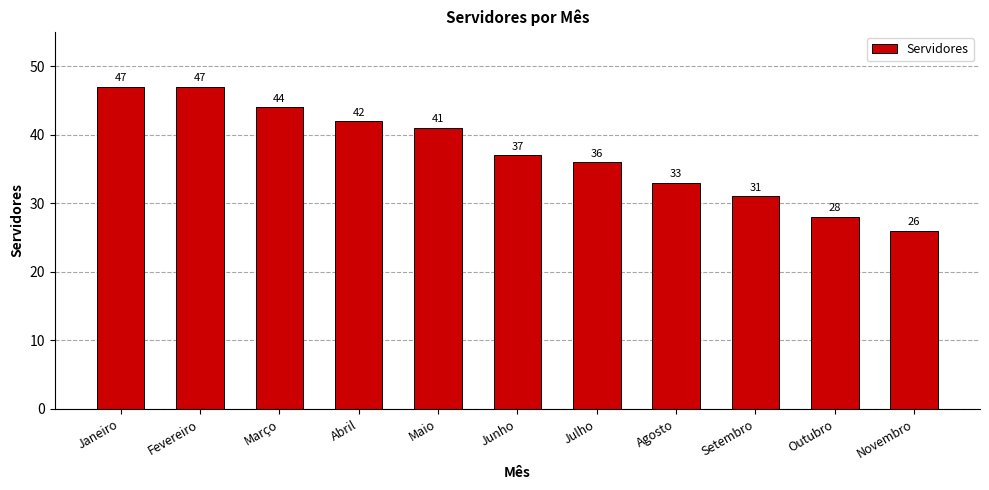

What is the label of the 2nd bar from the right?

Outubro